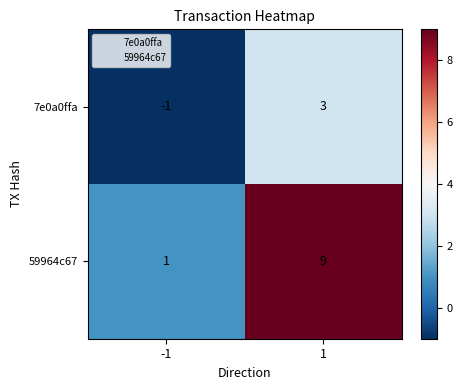

True or false: 7e0a0ffa has a value of 0 at -1.

False